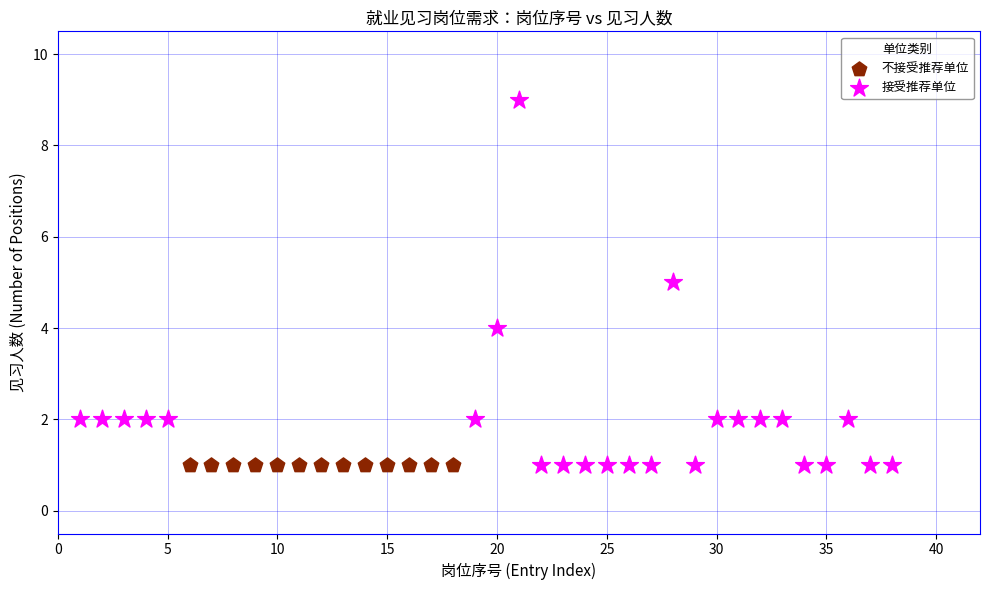

Which series reaches the maximum Y coordinate?

接受推荐单位